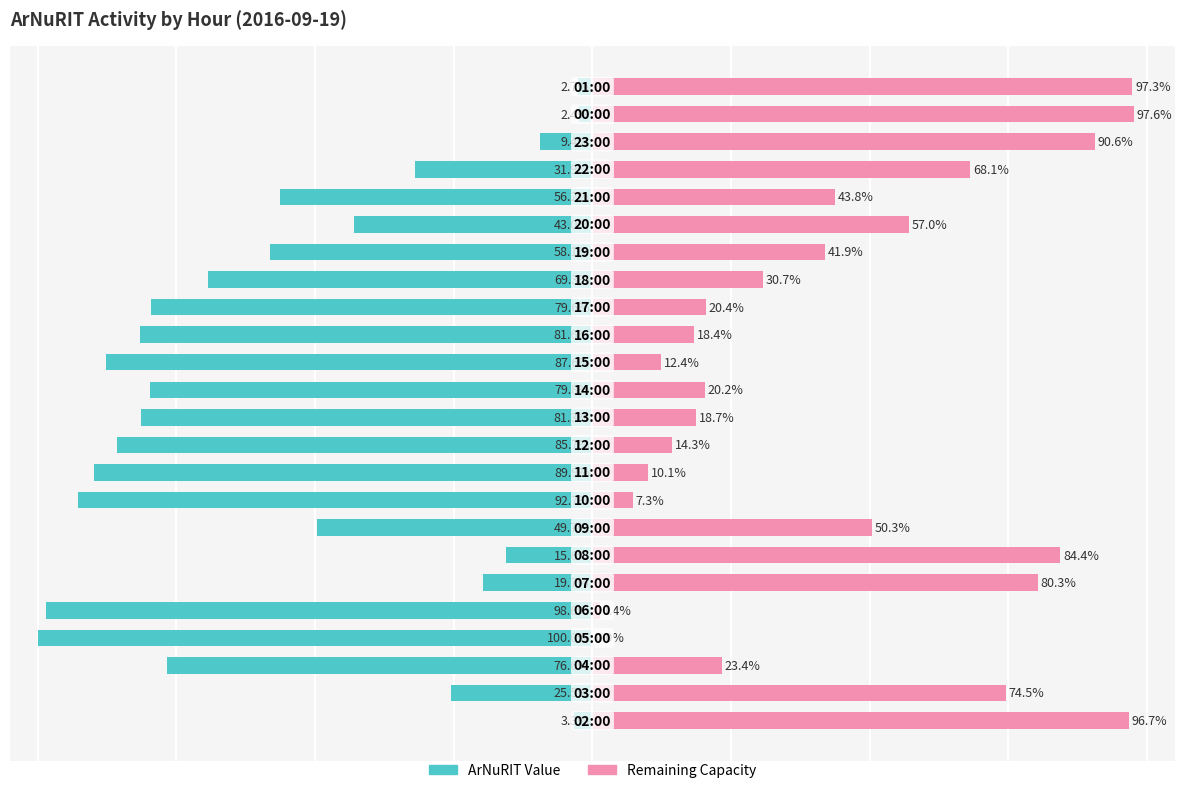

What are all the series names shown in the legend?

ArNuRIT Value, Remaining Capacity